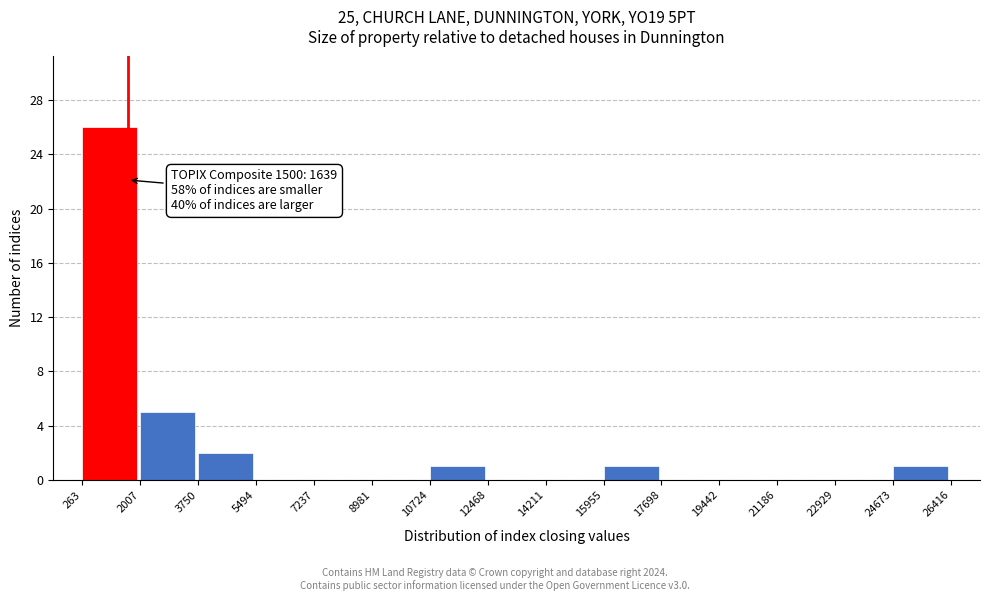

Over which range of the x-axis is the bar tallest?

263 to 2007